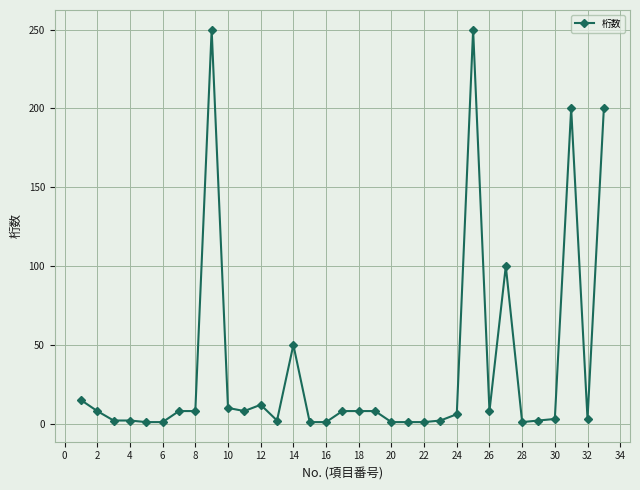

What is the maximum value shown in the chart?

250